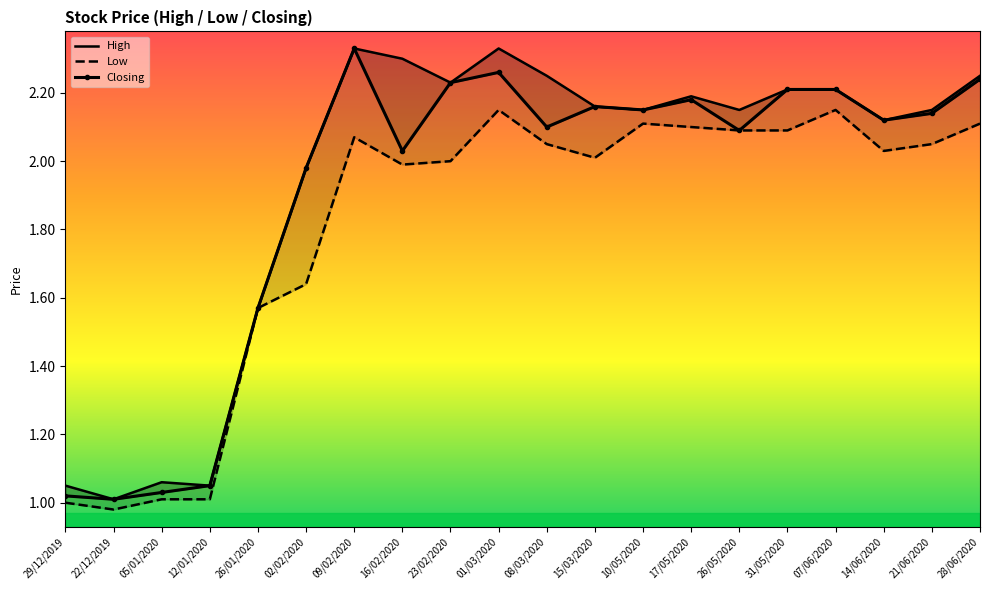

Reading left to right, extract all data points from this chart.

High: 29/12/2019=1.1	22/12/2019=1.0	05/01/2020=1.1	12/01/2020=1.1	26/01/2020=1.6	02/02/2020=2.0	09/02/2020=2.3	16/02/2020=2.3	23/02/2020=2.2	01/03/2020=2.3	08/03/2020=2.2	15/03/2020=2.2	10/05/2020=2.1	17/05/2020=2.2	26/05/2020=2.1	31/05/2020=2.2	07/06/2020=2.2	14/06/2020=2.1	21/06/2020=2.1	28/06/2020=2.2
Low: 29/12/2019=1.0	22/12/2019=1.0	05/01/2020=1.0	12/01/2020=1.0	26/01/2020=1.6	02/02/2020=1.6	09/02/2020=2.1	16/02/2020=2.0	23/02/2020=2.0	01/03/2020=2.1	08/03/2020=2.0	15/03/2020=2.0	10/05/2020=2.1	17/05/2020=2.1	26/05/2020=2.1	31/05/2020=2.1	07/06/2020=2.1	14/06/2020=2.0	21/06/2020=2.0	28/06/2020=2.1
Closing: 29/12/2019=1.0	22/12/2019=1.0	05/01/2020=1.0	12/01/2020=1.1	26/01/2020=1.6	02/02/2020=2.0	09/02/2020=2.3	16/02/2020=2.0	23/02/2020=2.2	01/03/2020=2.3	08/03/2020=2.1	15/03/2020=2.2	10/05/2020=2.1	17/05/2020=2.2	26/05/2020=2.1	31/05/2020=2.2	07/06/2020=2.2	14/06/2020=2.1	21/06/2020=2.1	28/06/2020=2.2